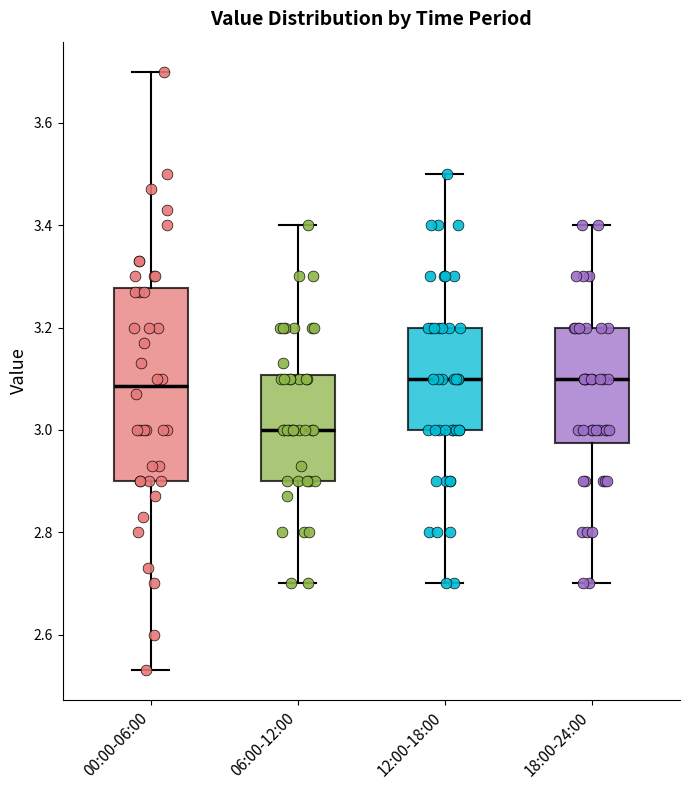

Which box has the lowest median line?

06:00-12:00